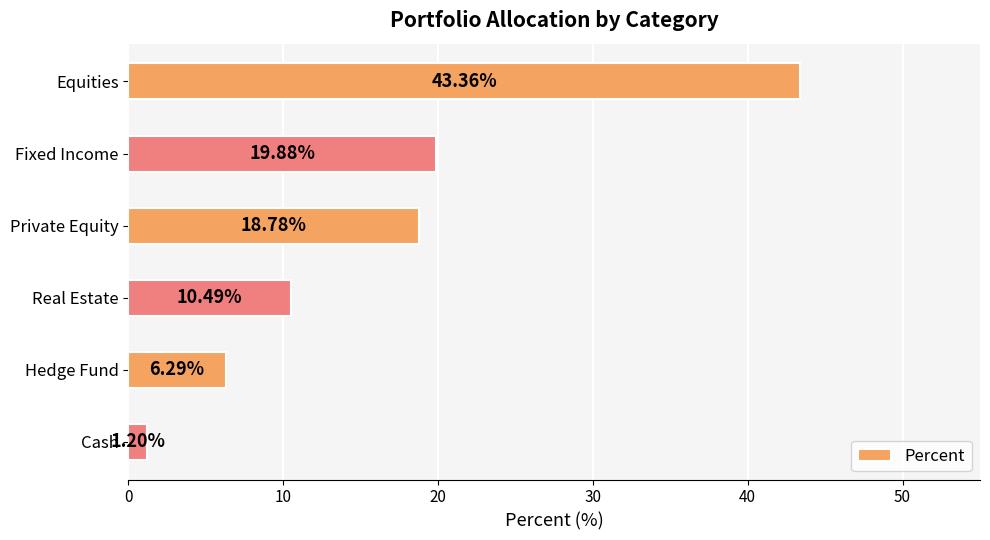

List the labels in order of value, smallest first.

Cash, Hedge Fund, Real Estate, Private Equity, Fixed Income, Equities